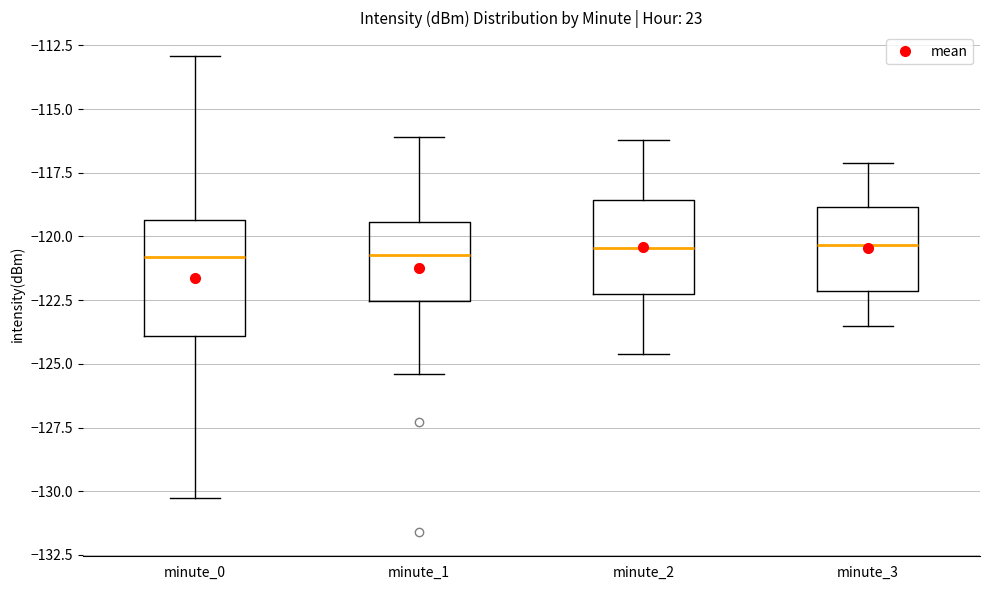

Where is the lower edge of the box for minute_3 on the y-axis? The values are not printed on the chart, so give them approximately, as read against the axis.

-122.0